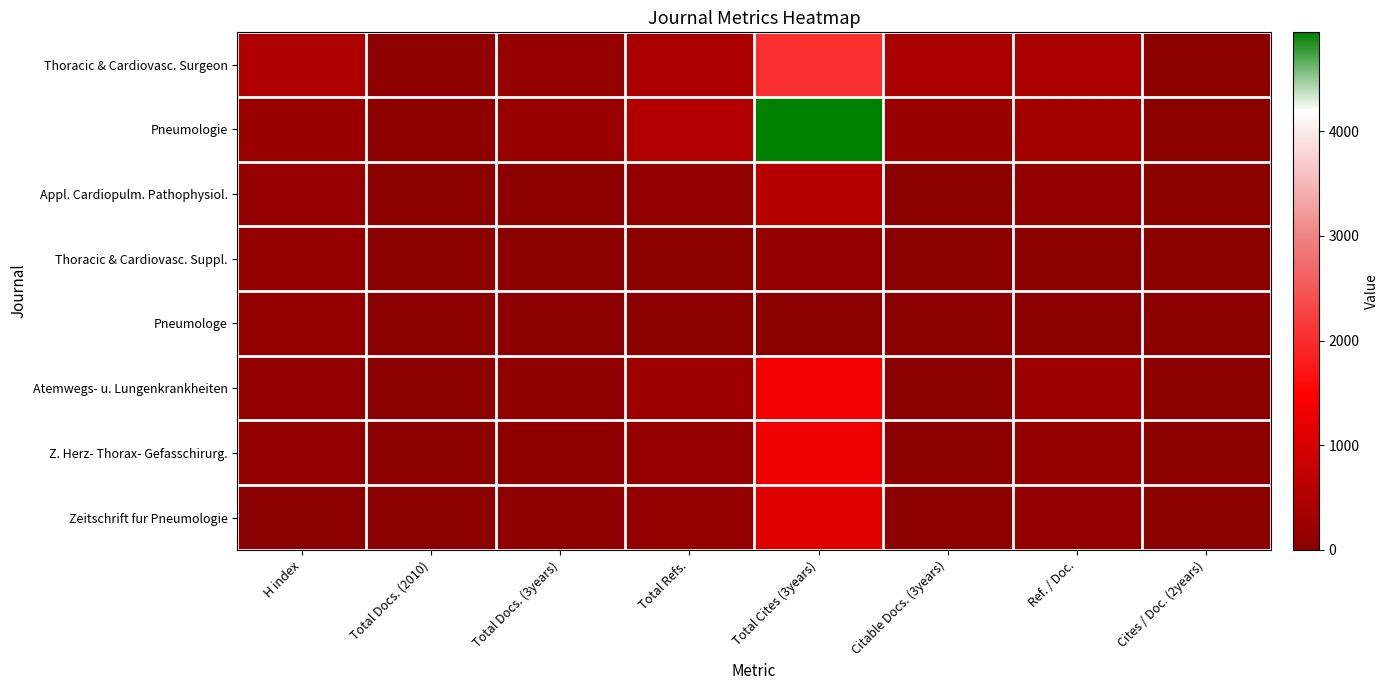

Which series has the largest total across all categories?

Pneumologie